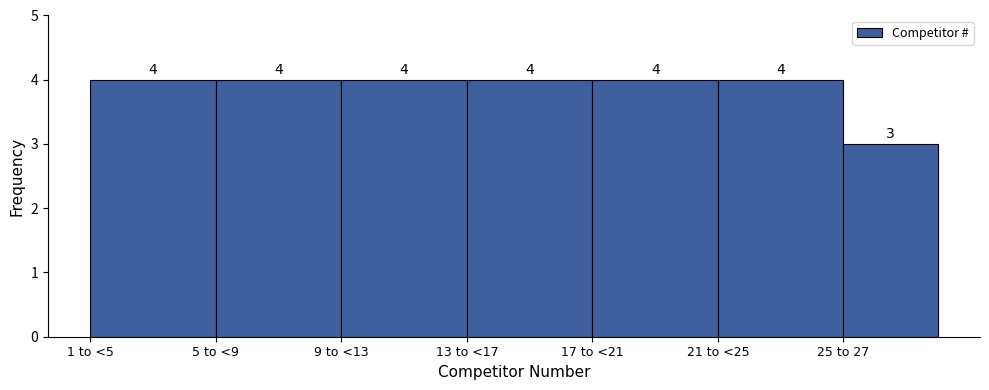

Reading right to left, transcribe all the data shown in this chart.

25 to 27=3	21 to <25=4	17 to <21=4	13 to <17=4	9 to <13=4	5 to <9=4	1 to <5=4